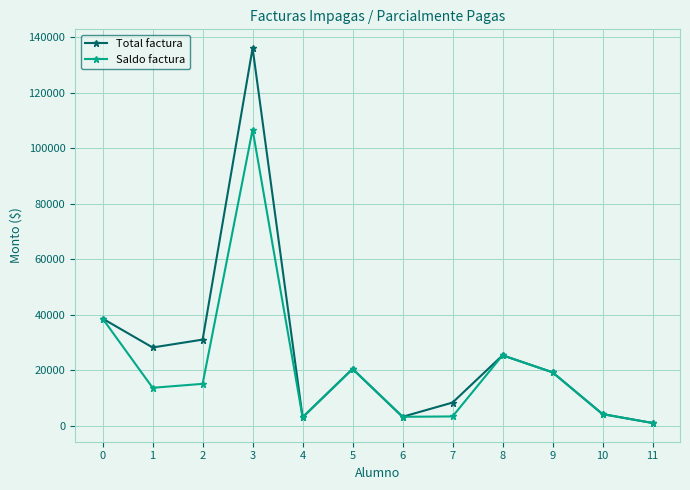

In Total factura, how many points are lower than both neighbors (excluding endpoints)?

3